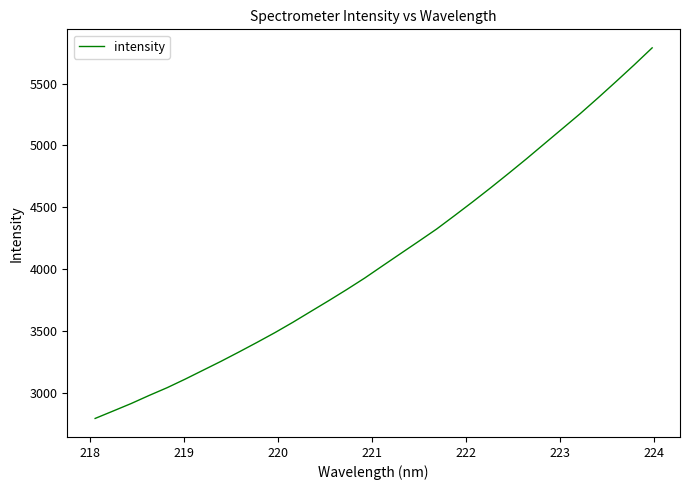

What is the minimum value shown in the chart?

2791.5